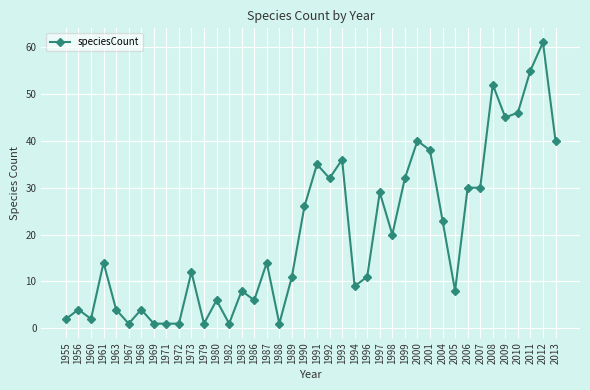

What is the maximum value shown in the chart?

61